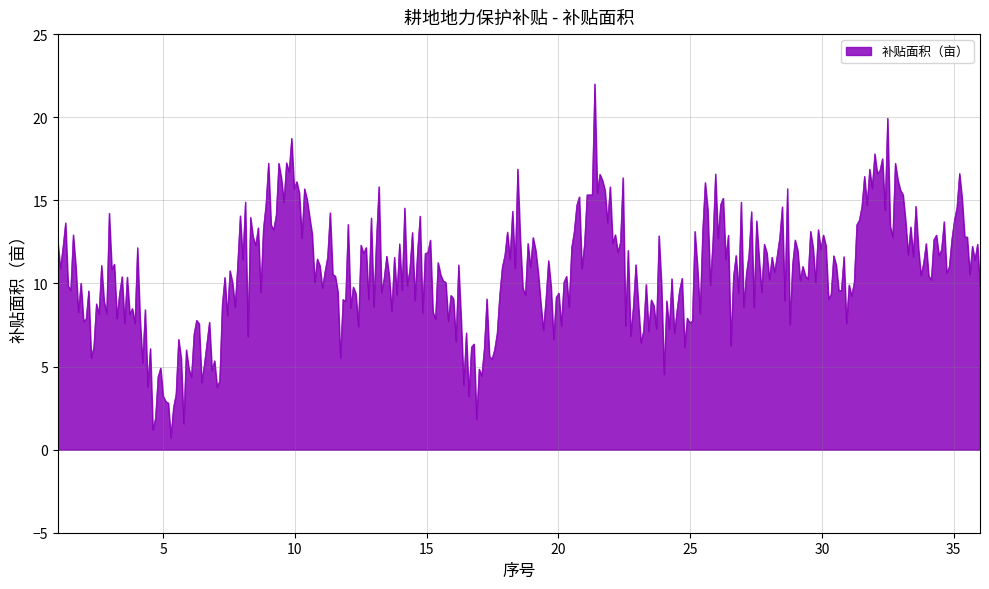

What is the minimum value shown in the chart?

0.7